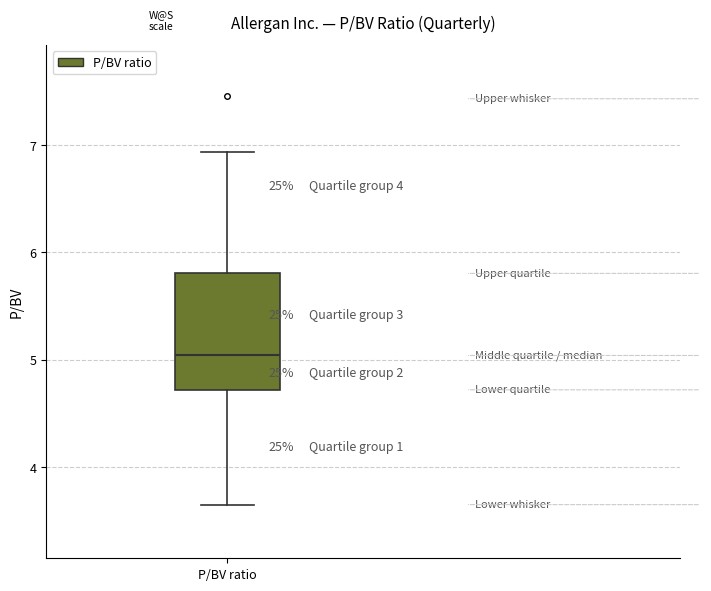

Transcribe this box plot: give where the median line is, the range the box spans, and where the two whiskers end, as read against the y-axis. The values are not printed on the chart, so give them approximately, as read against the axis.

median 5.0, box 4.7 to 5.8, whiskers 3.7 to 6.9